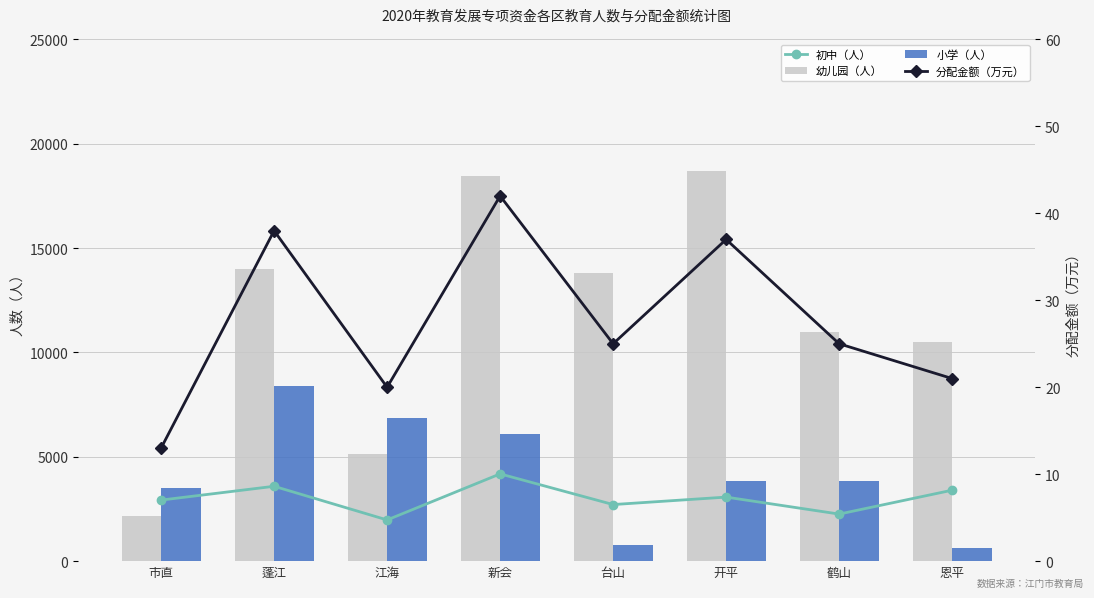

What is the label of the 6th bar from the right?

江海